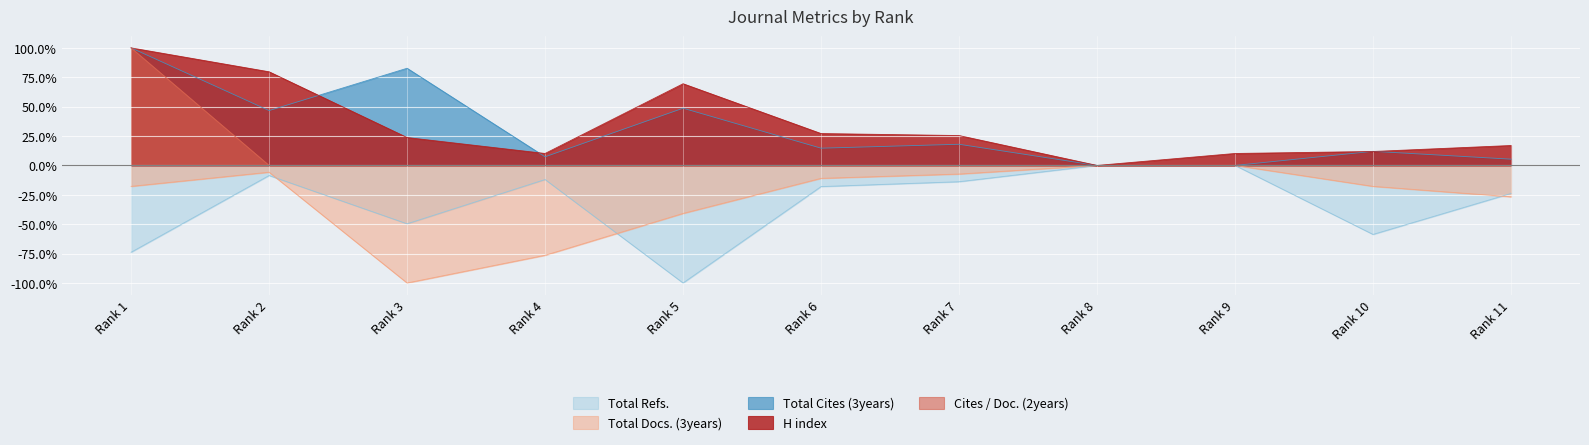

Rank the categories by Cites / Doc. (2years) value from highest to lowest.

Rank 1, Rank 2, Rank 3, Rank 4, Rank 5, Rank 6, Rank 7, Rank 8, Rank 9, Rank 10, Rank 11